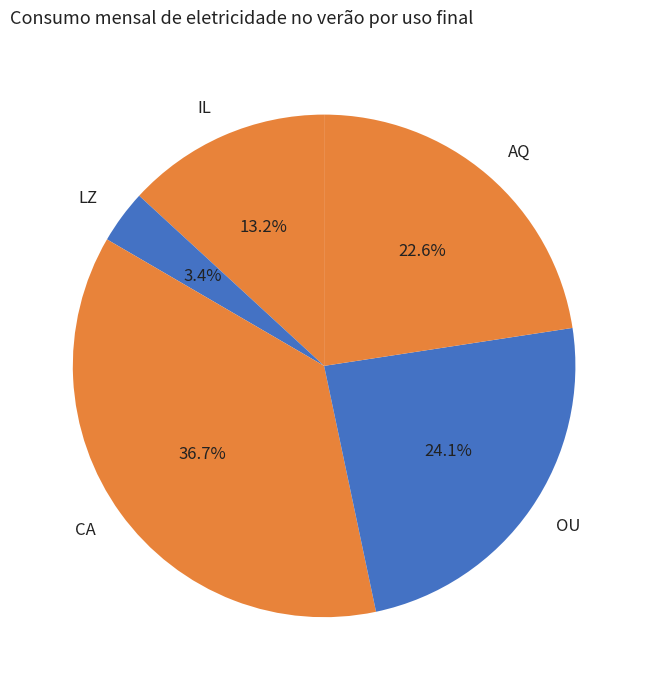

To the nearest percent, what is the difference between the largest and smallest slice percentages?

33%